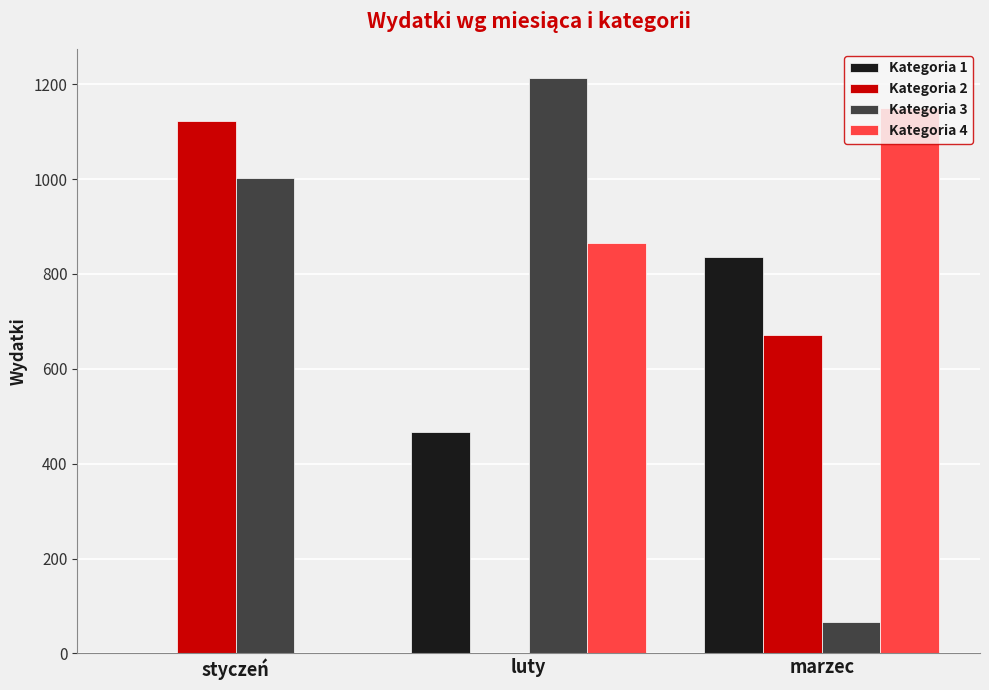

What value does the Kategoria 2 series have at marzec?

671.3